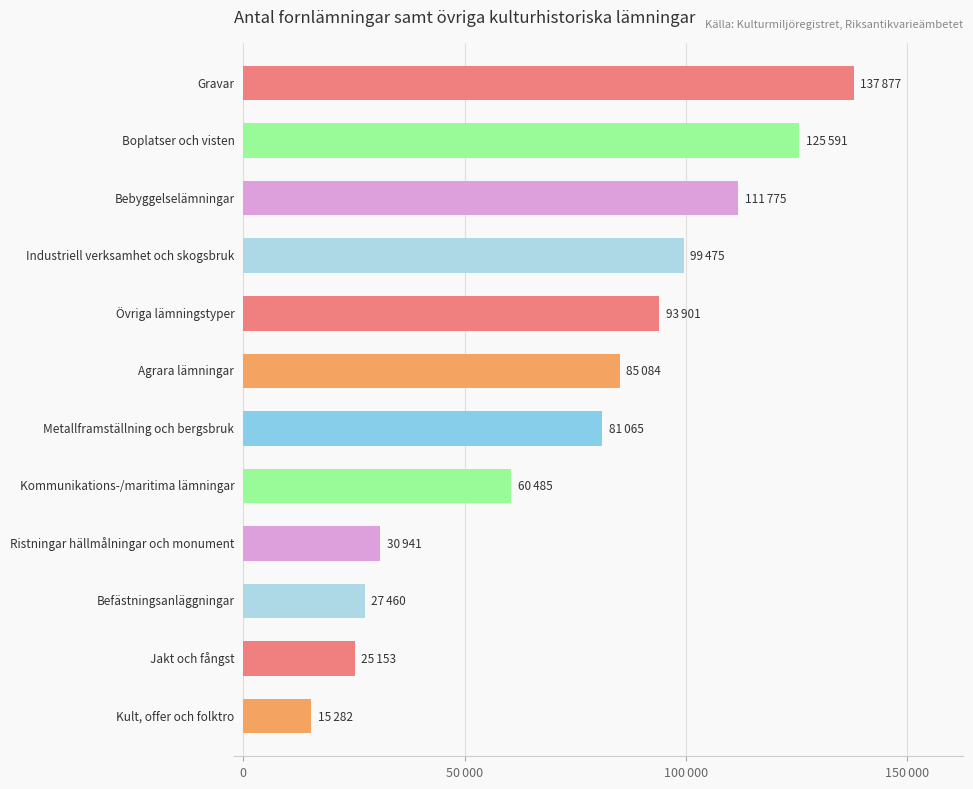

Are the bars horizontal?

Yes